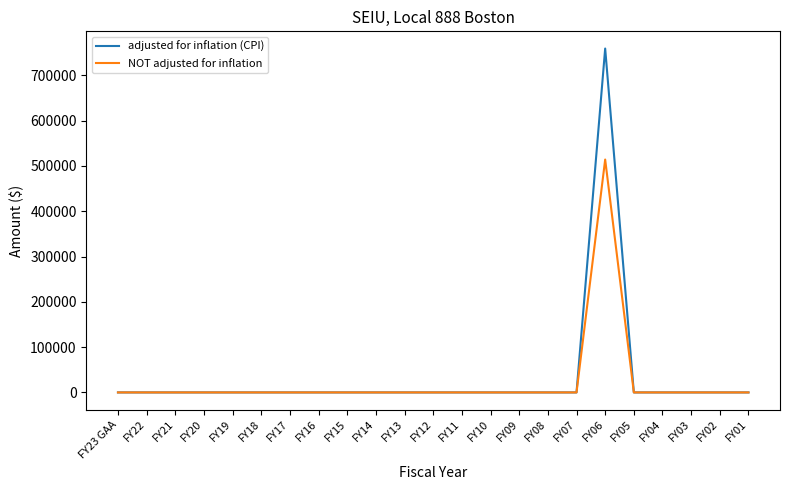

Reading left to right, list all the values displayed in this chart.

adjusted for inflation (CPI): FY23 GAA=0	FY22=0	FY21=0	FY20=0	FY19=0	FY18=0	FY17=0	FY16=0	FY15=0	FY14=0	FY13=0	FY12=0	FY11=0	FY10=0	FY09=0	FY08=0	FY07=0	FY06=759069	FY05=0	FY04=0	FY03=0	FY02=0	FY01=0
NOT adjusted for inflation: FY23 GAA=0	FY22=0	FY21=0	FY20=0	FY19=0	FY18=0	FY17=0	FY16=0	FY15=0	FY14=0	FY13=0	FY12=0	FY11=0	FY10=0	FY09=0	FY08=0	FY07=0	FY06=514035	FY05=0	FY04=0	FY03=0	FY02=0	FY01=0